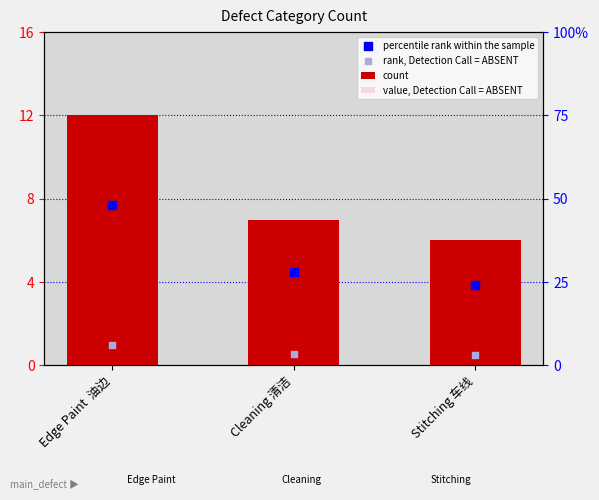

At which category is the sum across all series the highest?

Edge Paint  油边